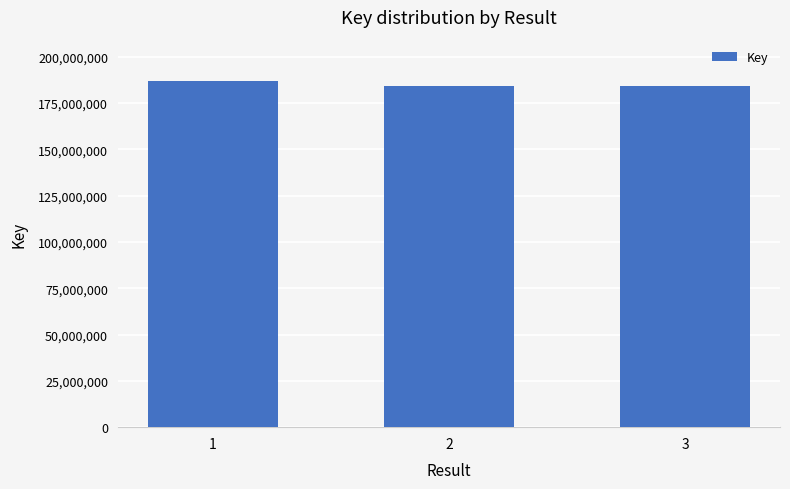

What is the value of the 3rd bar from the left?

183981586